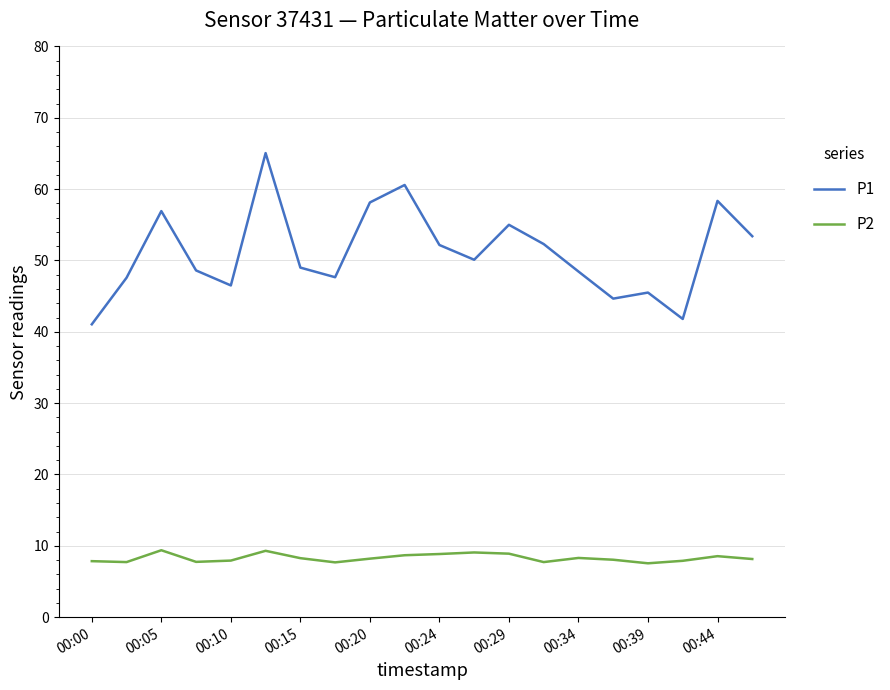

Which series has the widest spread of values?

P1